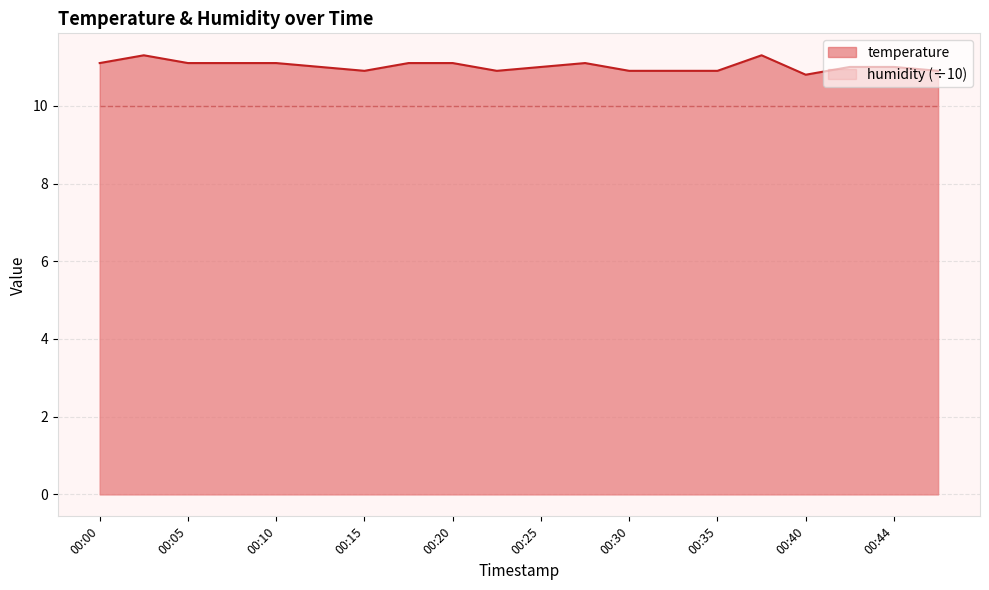

Reading left to right, extract all data points from this chart.

11.1	11.3	11.1	11.1	11.1	11.0	10.9	11.1	11.1	10.9	11.0	11.1	10.9	10.9	10.9	11.3	10.8	11.0	11.0	10.9